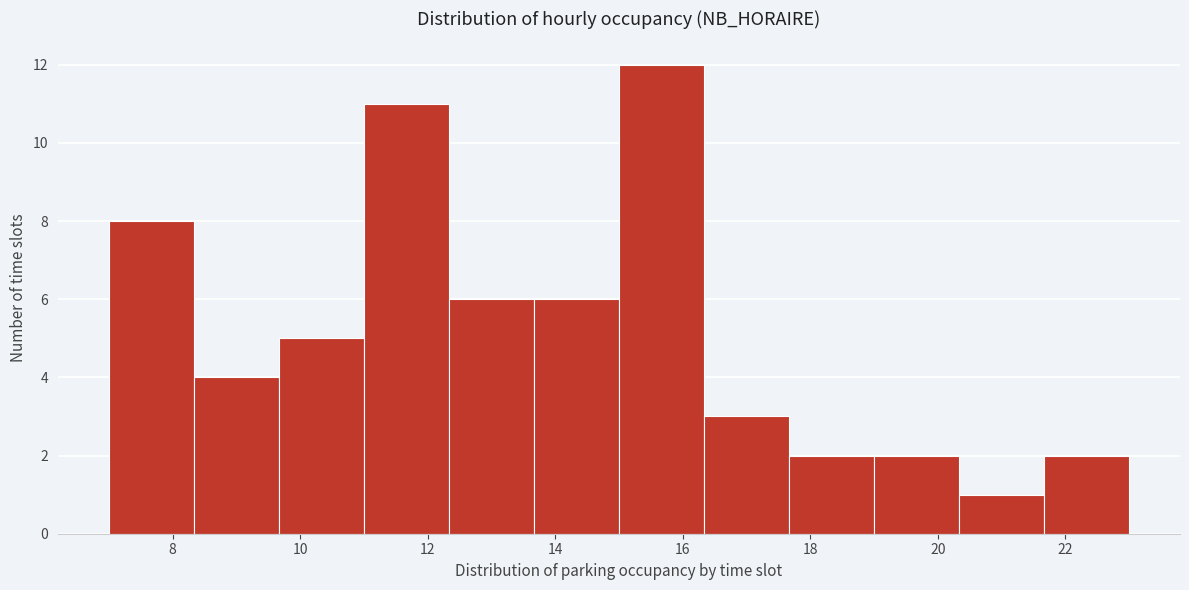

What is the height of the bar covering 7.0 to 8.4 on the x-axis? Neither the bar edges nor the heights are printed on the chart, so give them approximately, as read against the axes.

8